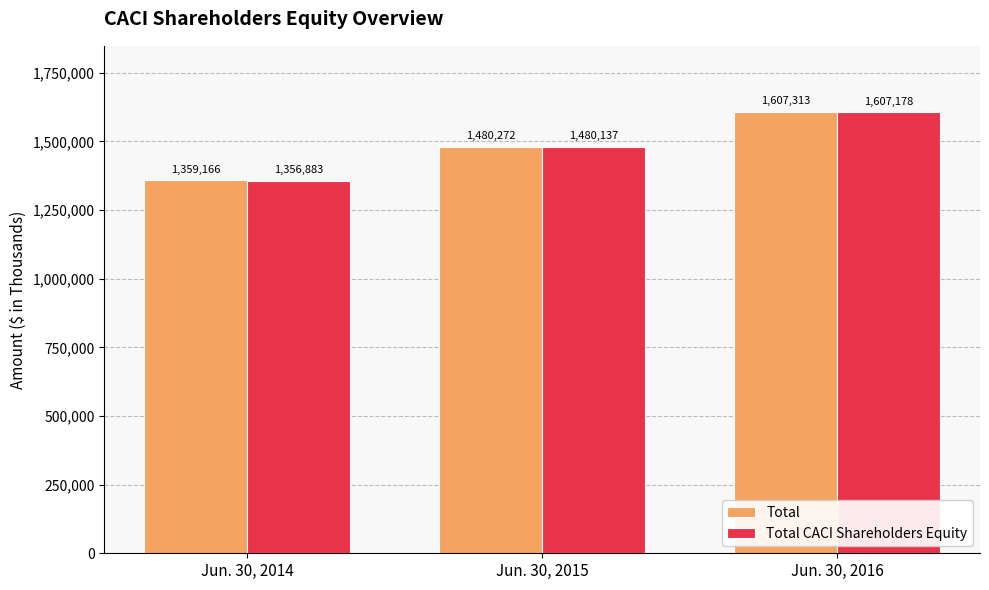

What is the value of the Total CACI Shareholders Equity bar at the 3rd from the left?

1607178